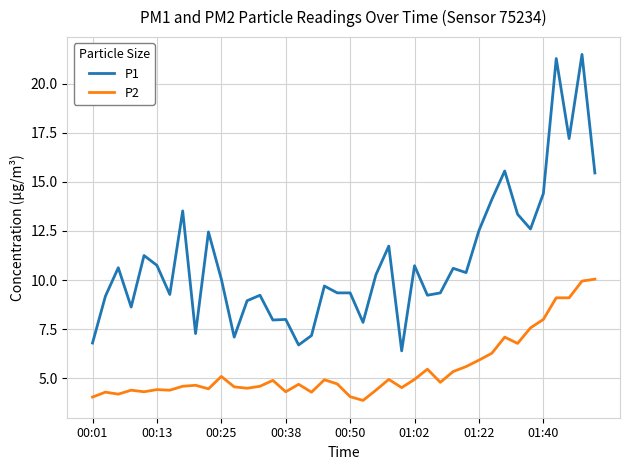

What is the greatest value displayed?

21.5